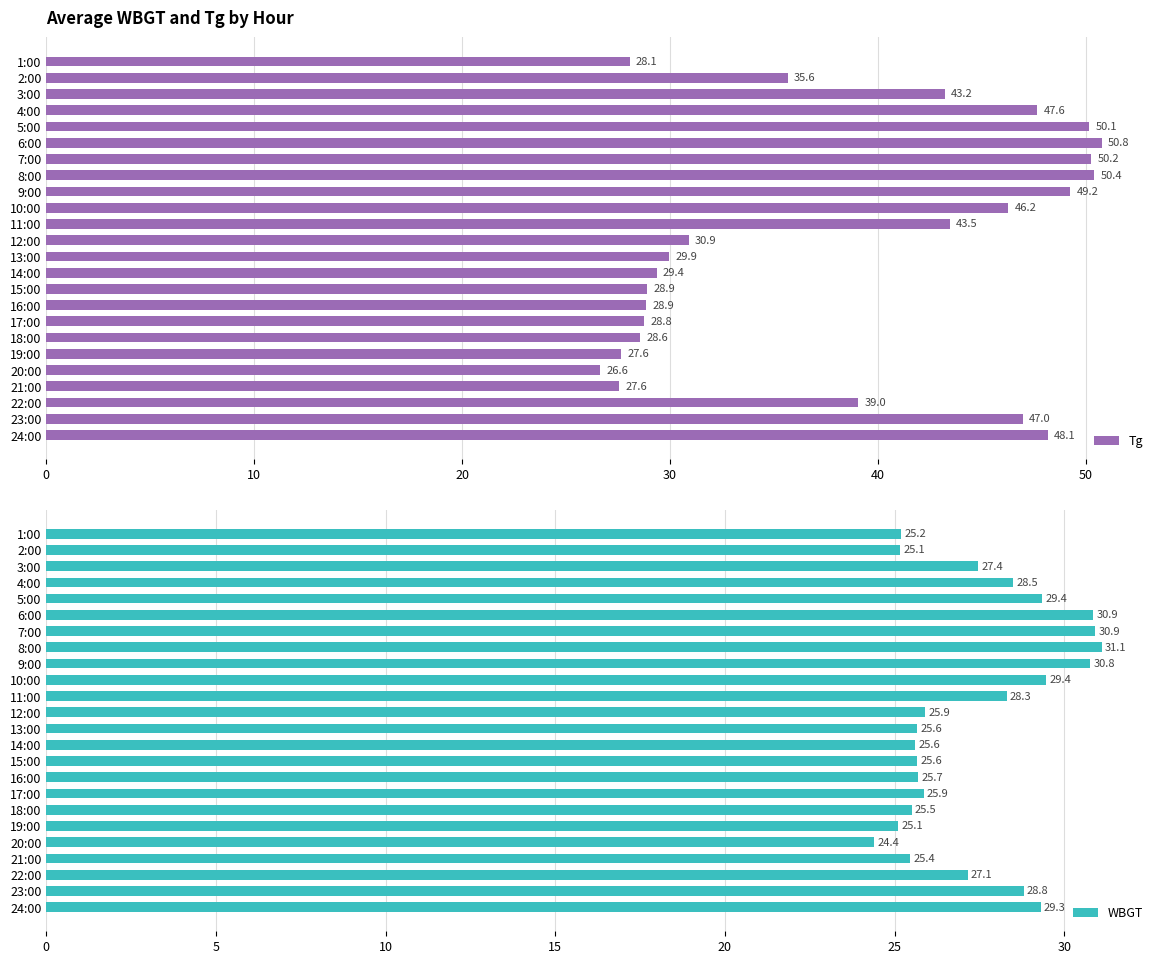

What are all the series names shown in the legend?

Tg, WBGT